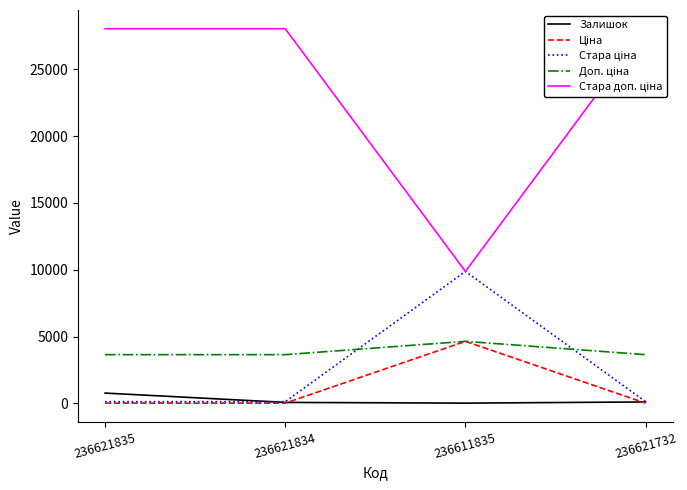

Is it true that Залишок equals 8.4 at 236611835?

False